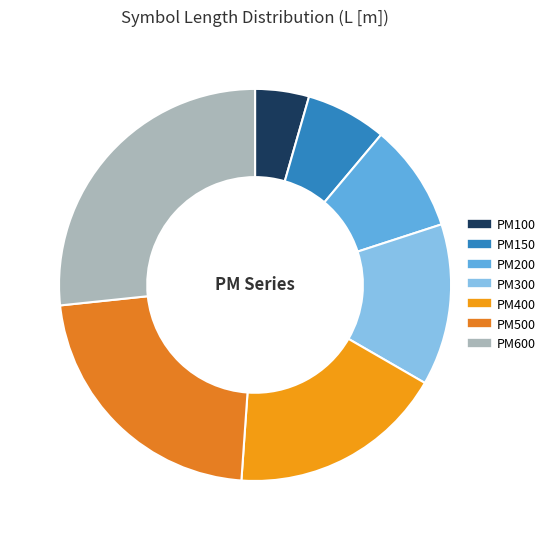

What is the largest slice in the pie chart?

PM600